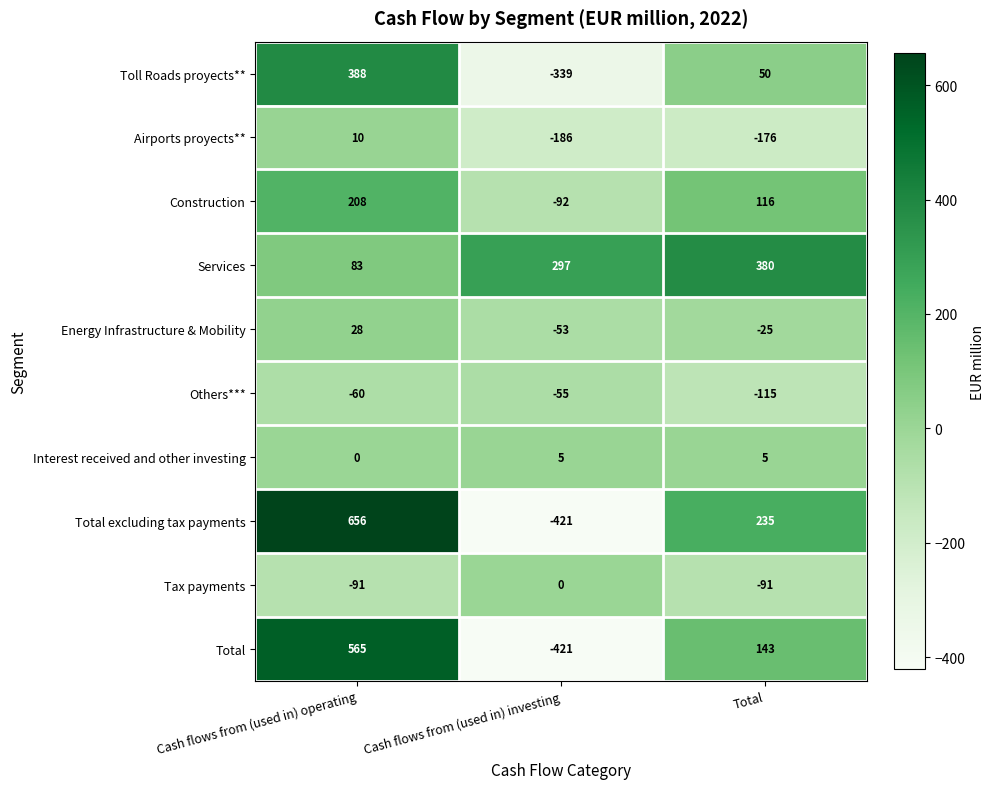

Which label corresponds to the smallest value in the chart?

Cash flows from (used in) investing